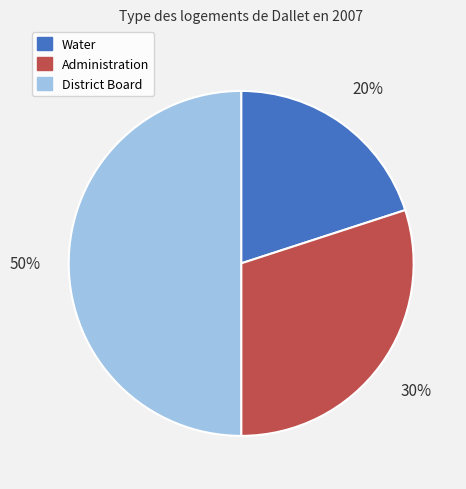

Is it true that District Board is 37% of the pie?

False